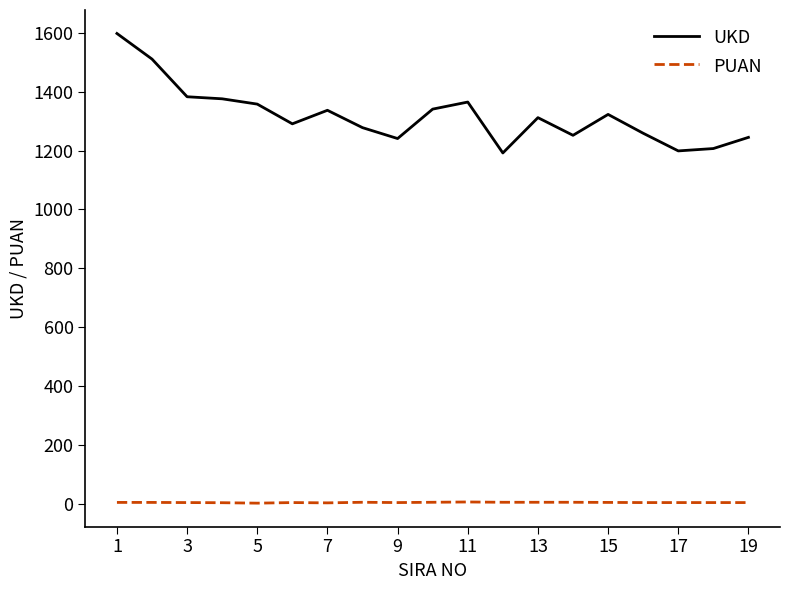

True or false: UKD and PUAN cross at least once.

False